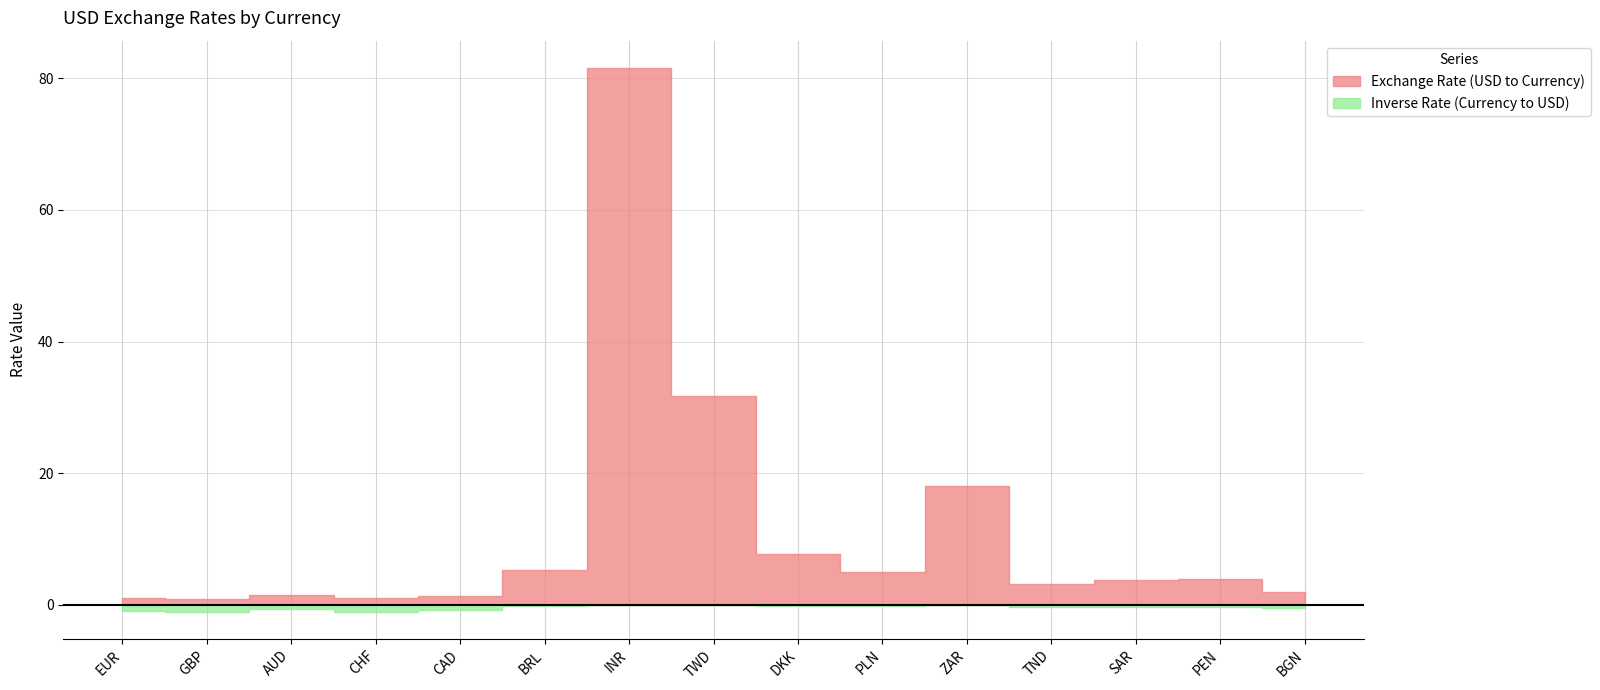

Is it true that Inverse Rate (Currency to USD) equals 0.0 at INR?

True